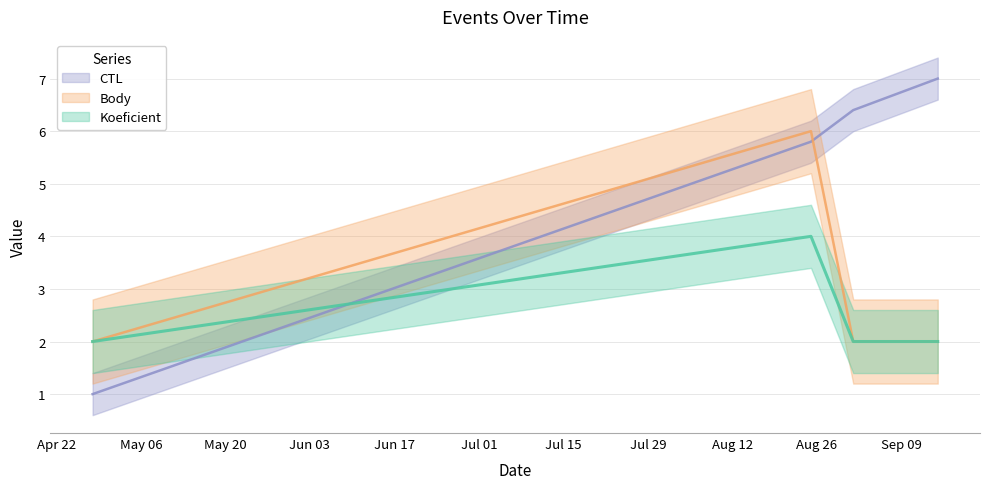

True or false: Body and Koeficient intersect in this chart.

False